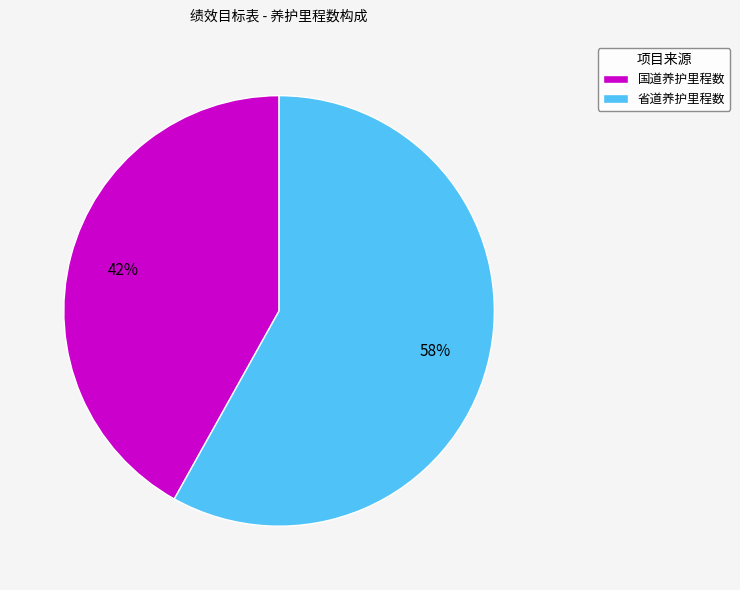

What percentage is the 省道养护里程数 slice, to the nearest percent?

58%